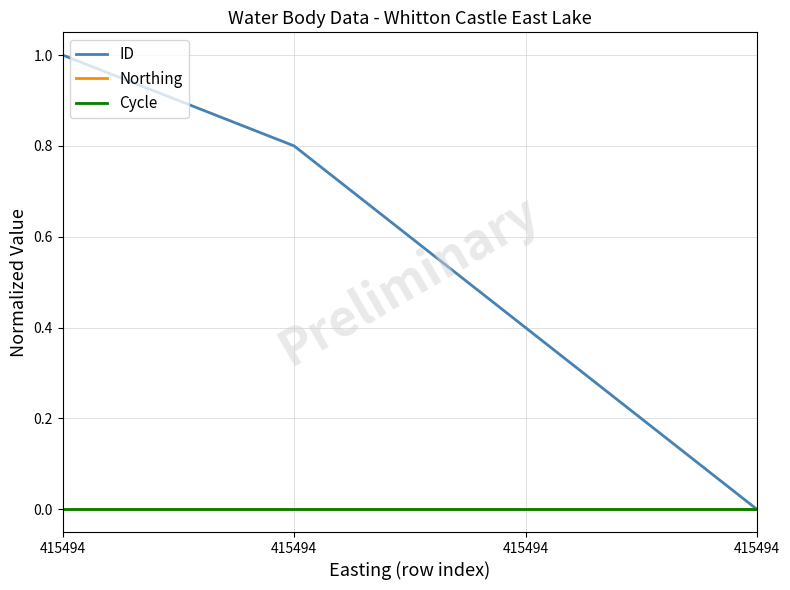

Where is Cycle nearest to the value 0?

415494